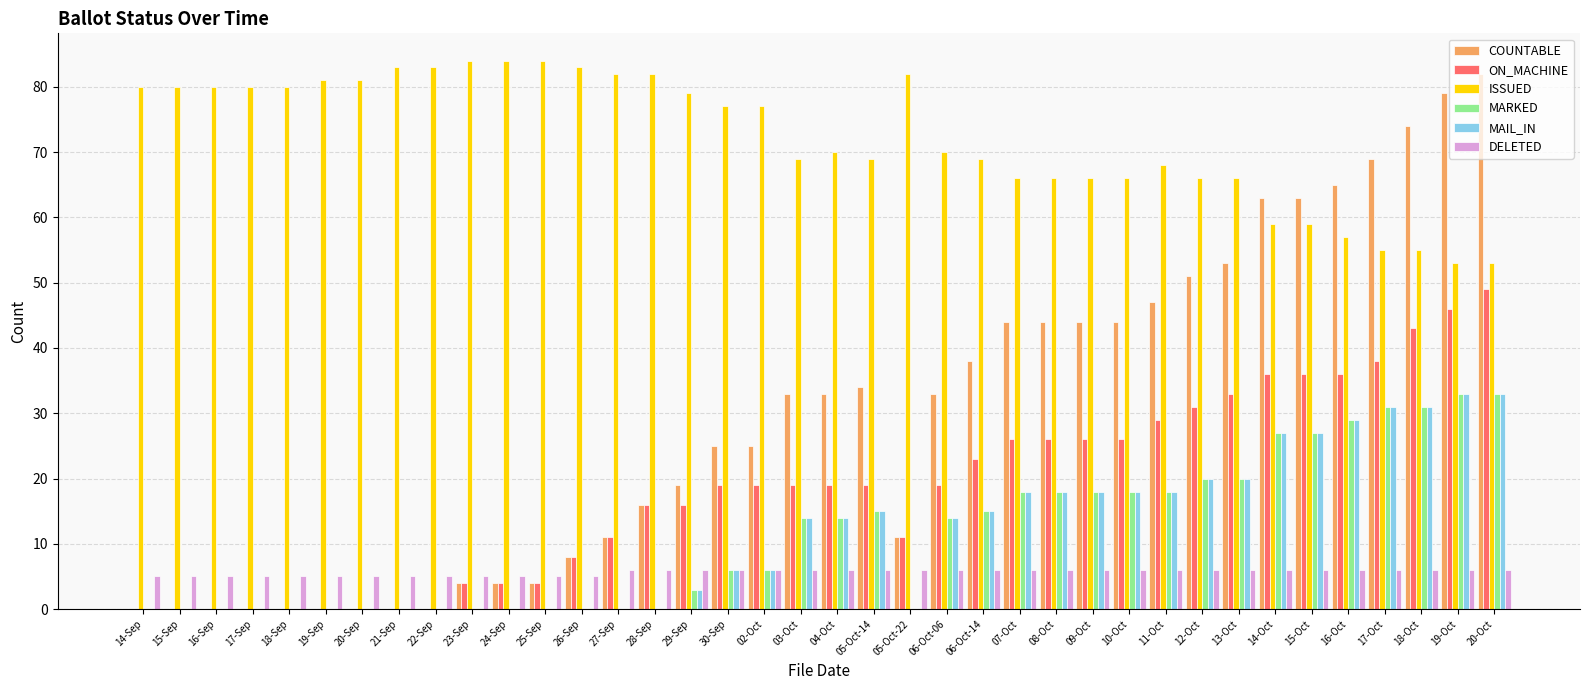

What is the sum of the ON_MACHINE values at 16-Sep and 04-Oct?

19